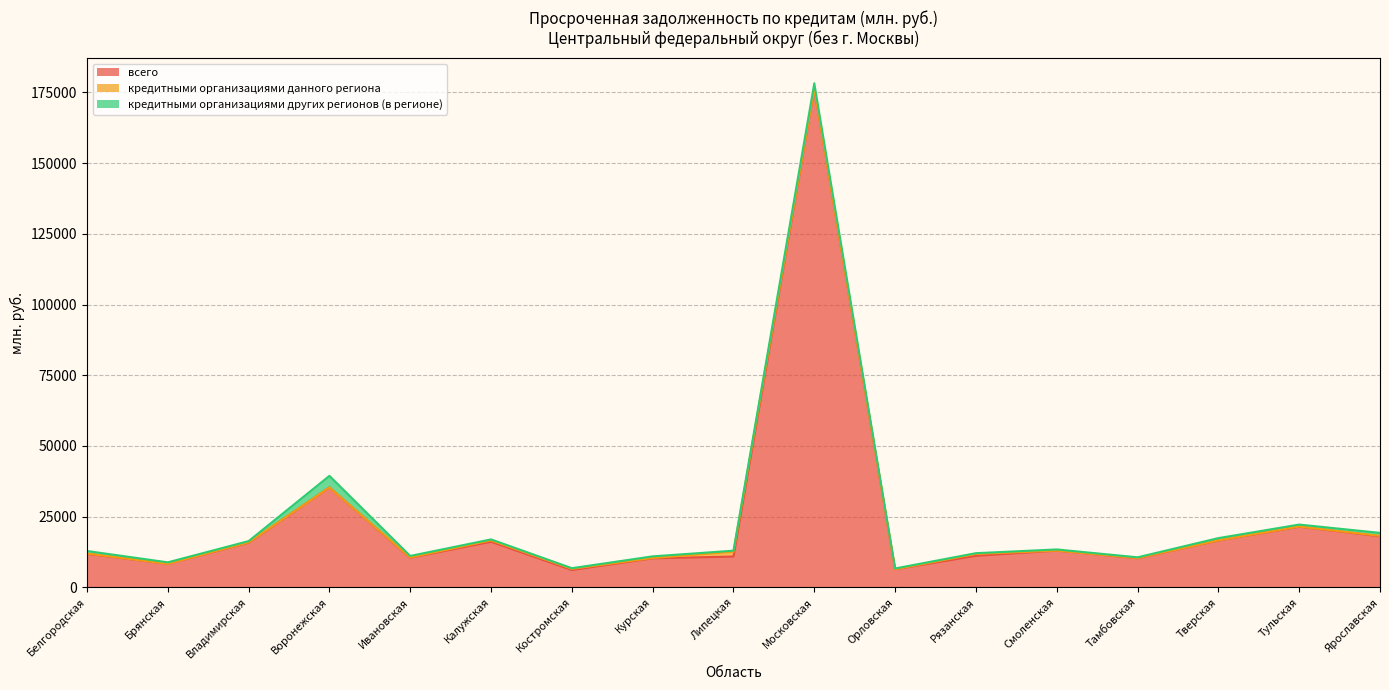

What is the difference between the всего values at Московская and Костромская?

170194